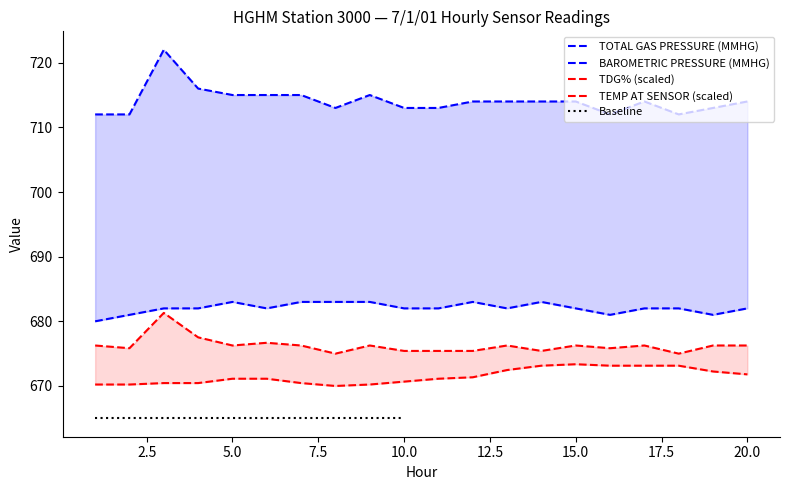

Where does the TOTAL GAS PRESSURE (MMHG) series first go above 714?

3